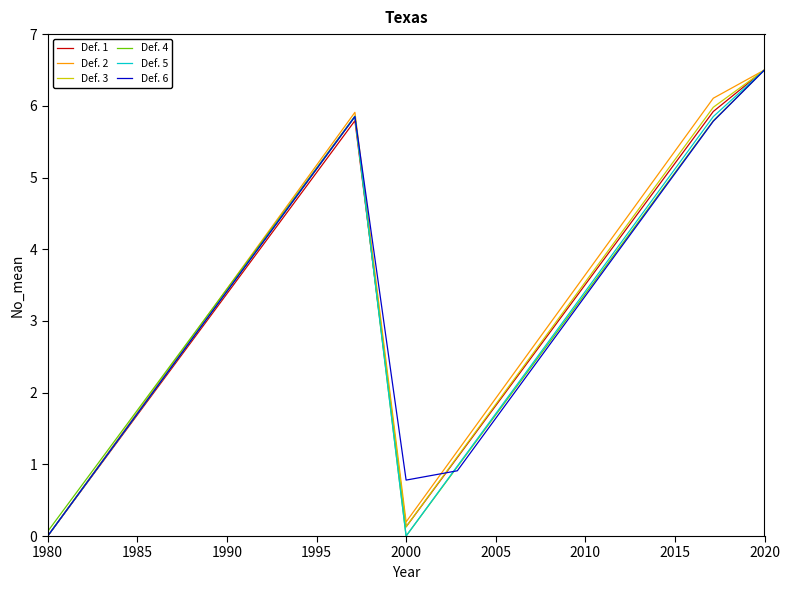

Does the chart display data point markers on the line(s)?

No